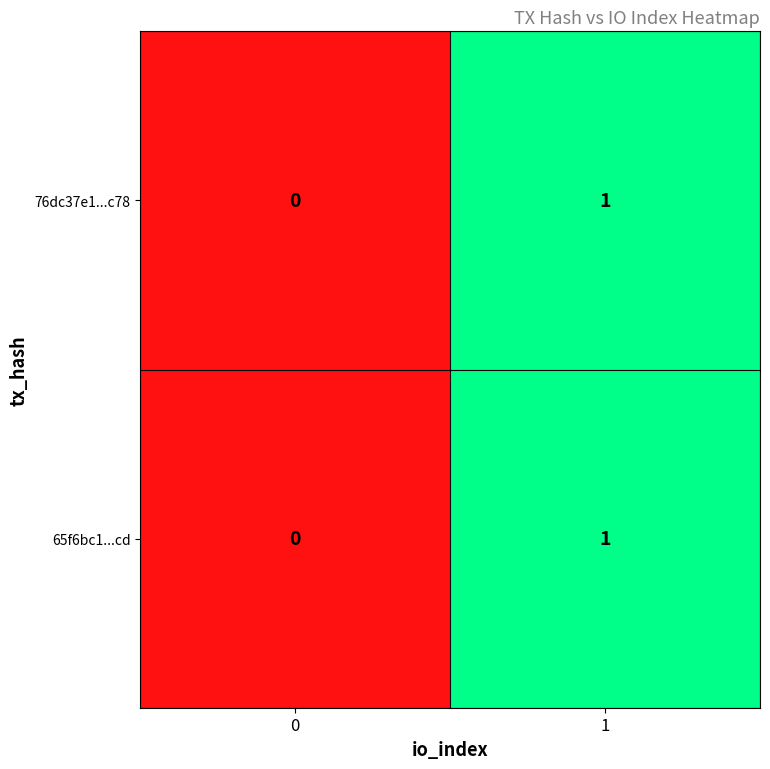

List the labels in order of 65f6bc1...cd value, largest first.

1, 0